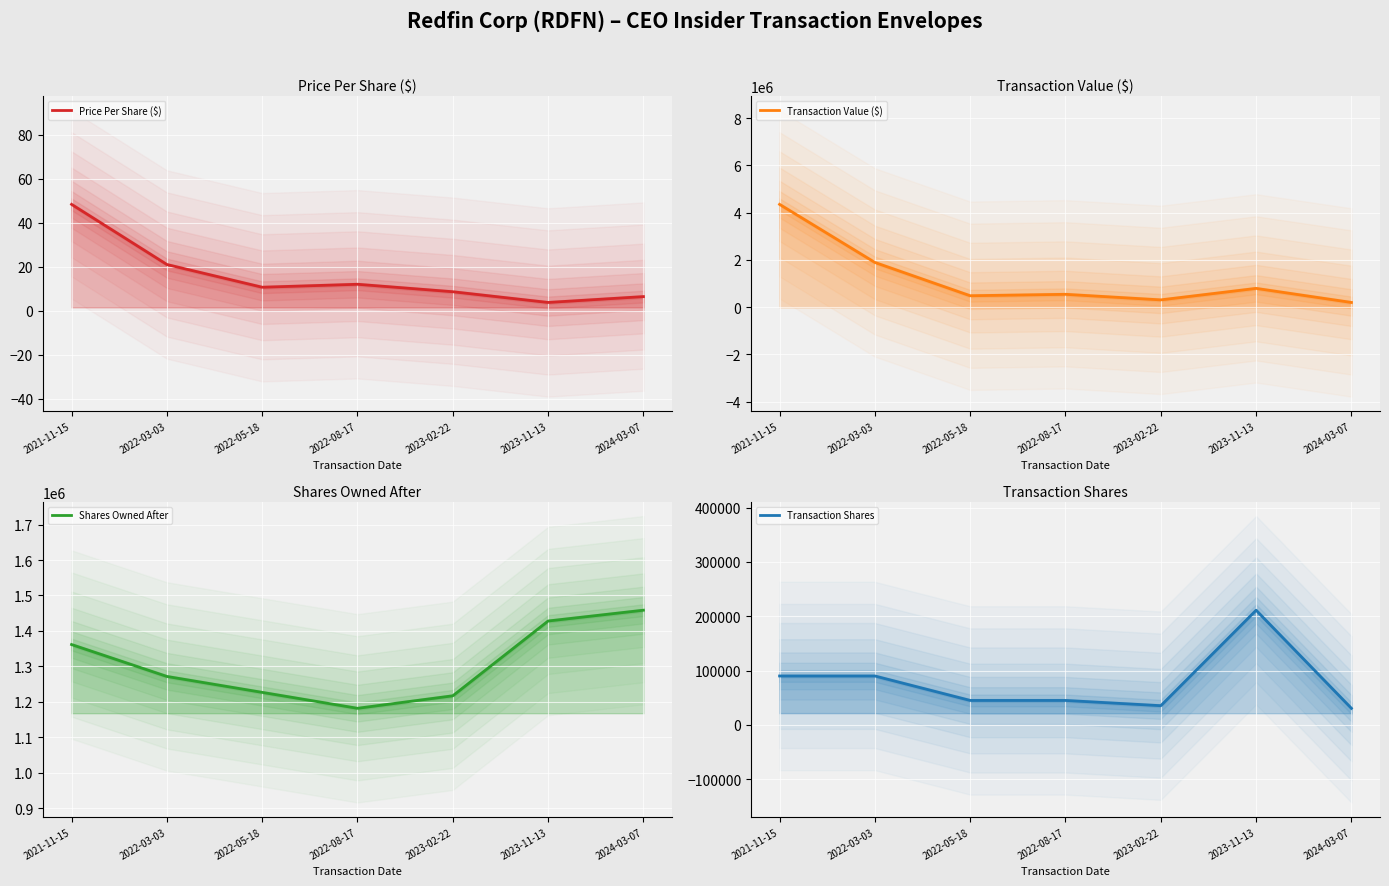

The Transaction Value ($) series shows 791666.0 at 2023-11-13. True or false?

True